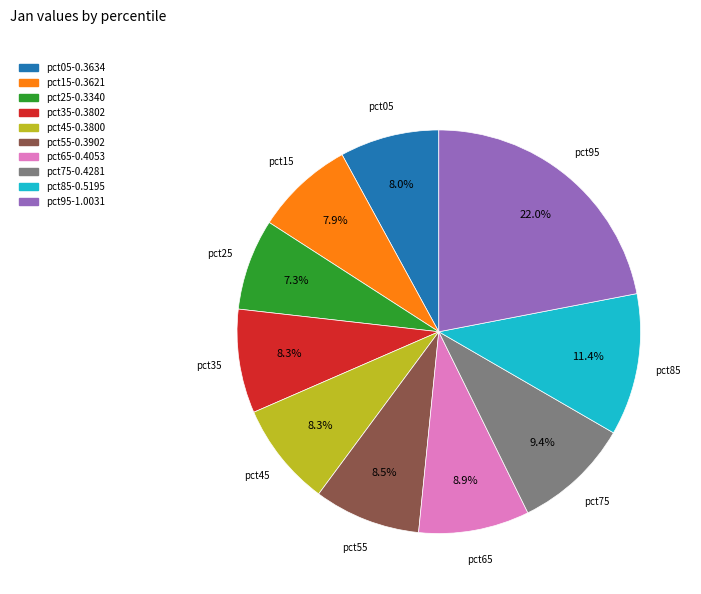

Which category has the smallest portion of the pie?

pct25